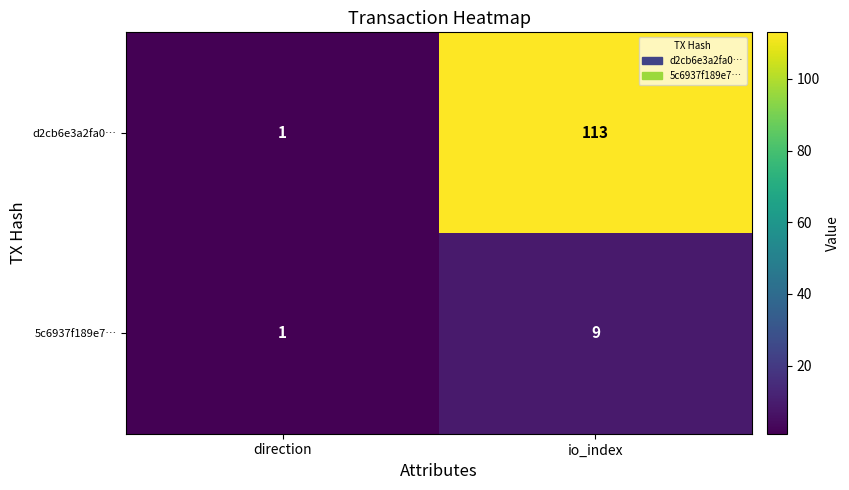

Which series changed the most between direction and io_index?

d2cb6e3a2fa0…